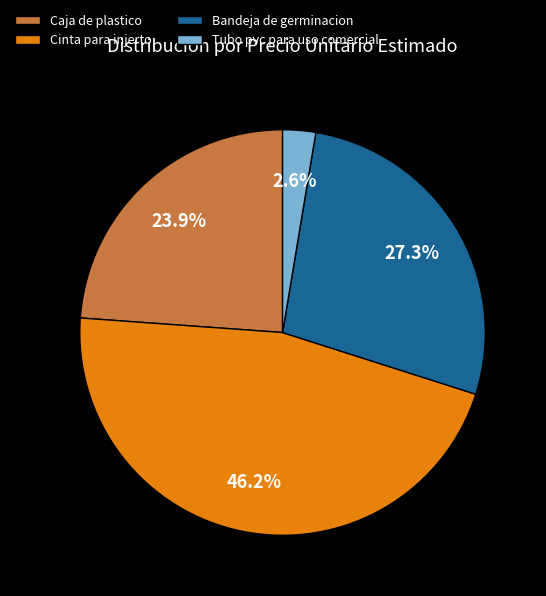

True or false: Caja de plastico accounts for 30% of the total.

False